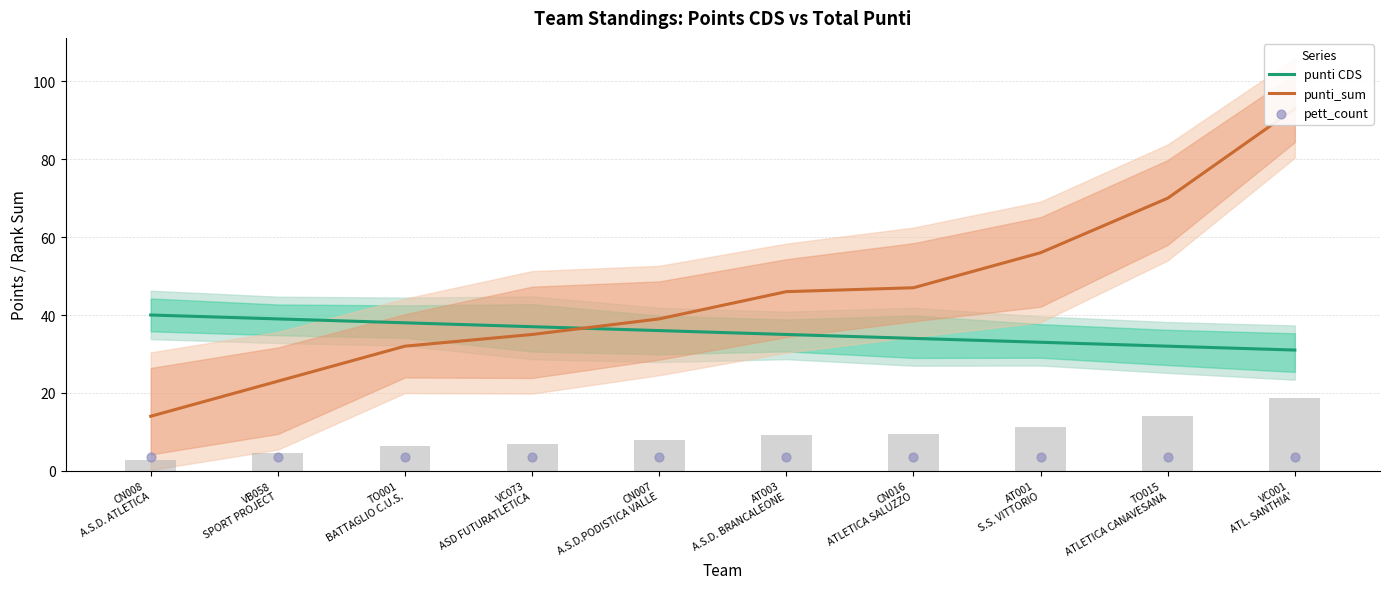

Which series contains the lowest Y value?

pett_count